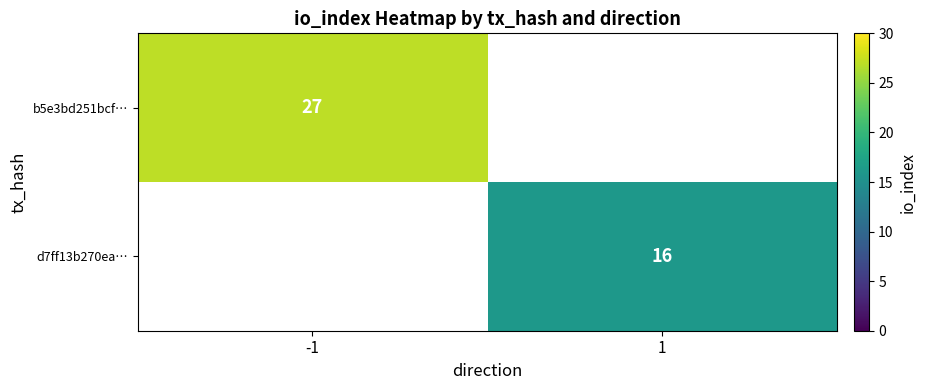

True or false: b5e3bd251bcf… has a value of 45 at -1.

False